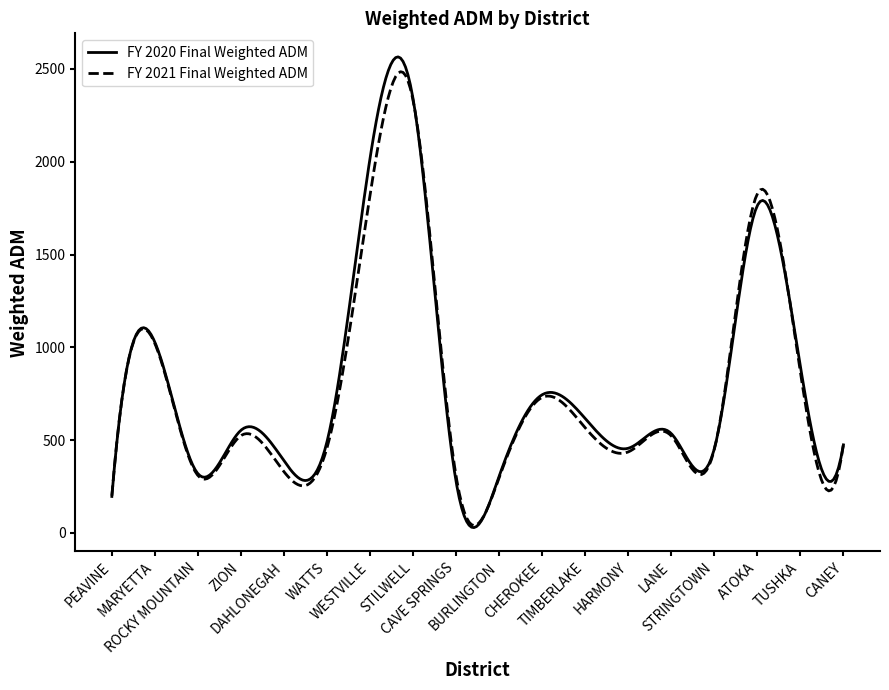

Does the chart display data point markers on the line(s)?

No